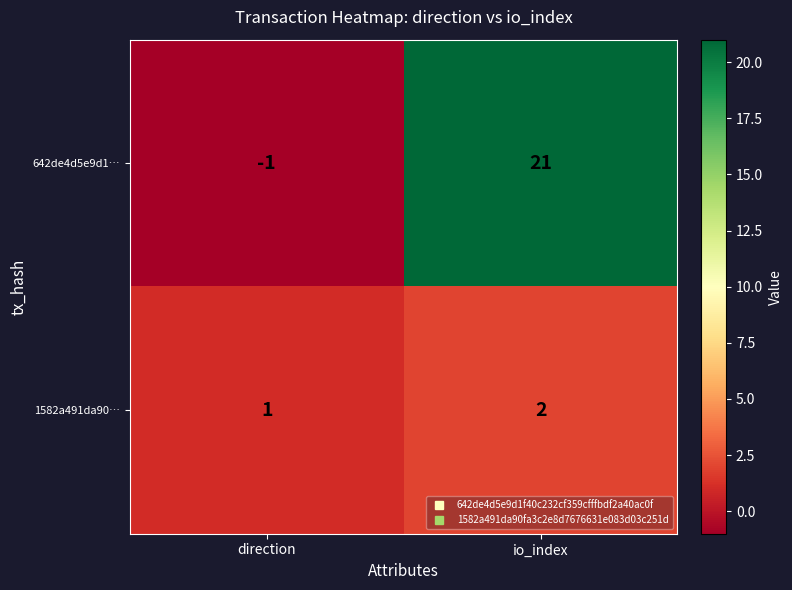

What is the sum of the 1582a491da90… values at direction and io_index?

3